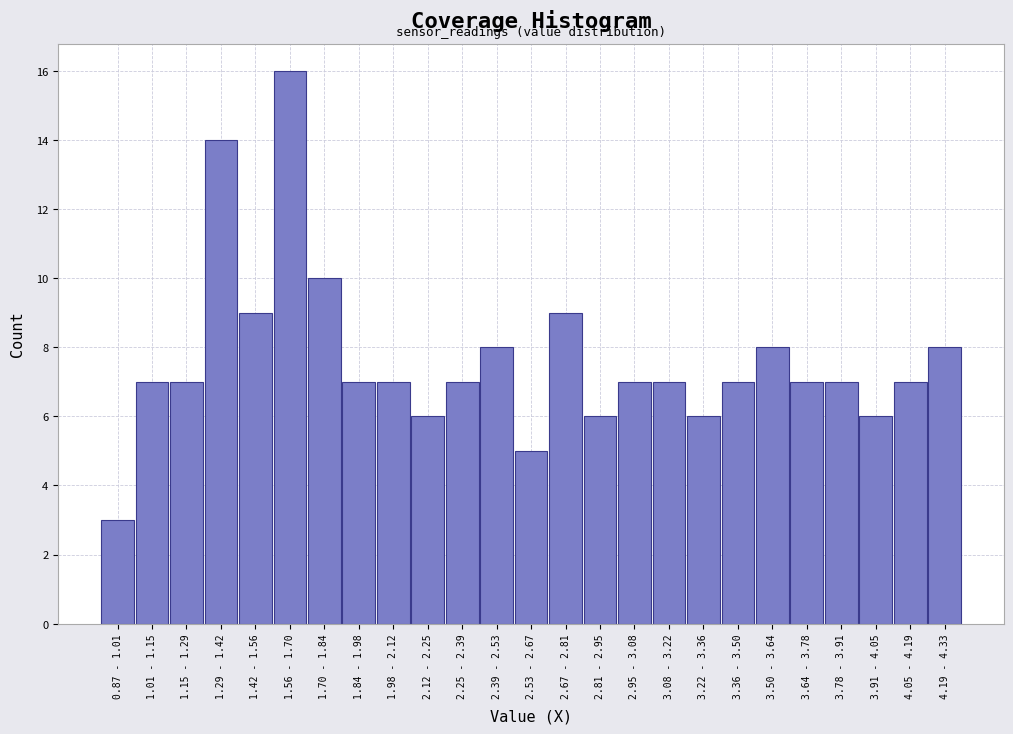

Reading left to right, list all the values displayed in this chart.

0.87 - 1.01=3	1.01 - 1.15=7	1.15 - 1.29=7	1.29 - 1.42=14	1.42 - 1.56=9	1.56 - 1.70=16	1.70 - 1.84=10	1.84 - 1.98=7	1.98 - 2.12=7	2.12 - 2.25=6	2.25 - 2.39=7	2.39 - 2.53=8	2.53 - 2.67=5	2.67 - 2.81=9	2.81 - 2.95=6	2.95 - 3.08=7	3.08 - 3.22=7	3.22 - 3.36=6	3.36 - 3.50=7	3.50 - 3.64=8	3.64 - 3.78=7	3.78 - 3.91=7	3.91 - 4.05=6	4.05 - 4.19=7	4.19 - 4.33=8